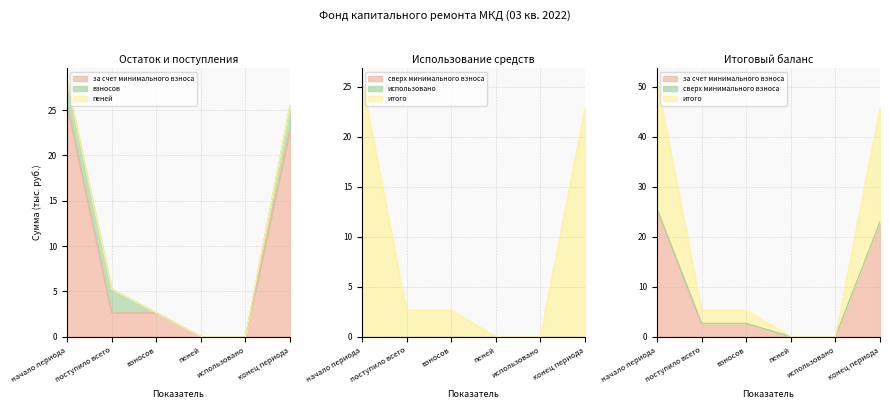

What position from the right is взносов?

4